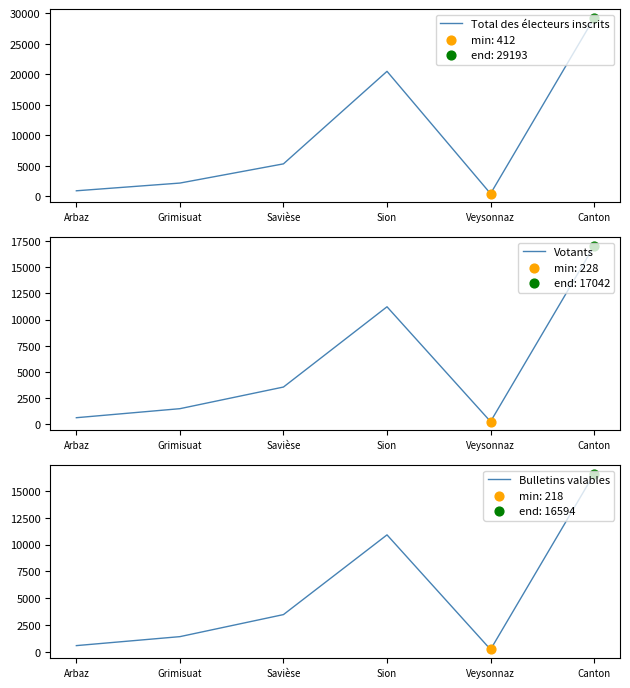

Which series contains the lowest Y value?

Bulletins valables